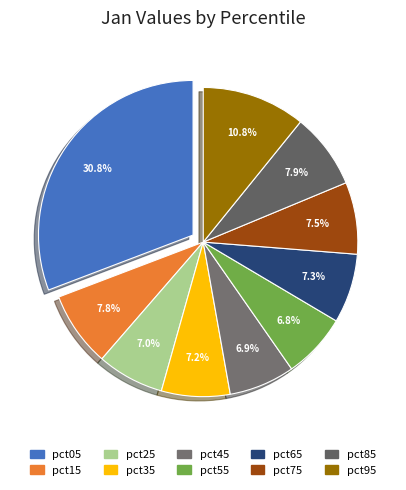

Does pct05 account for over 50% of the chart?

No